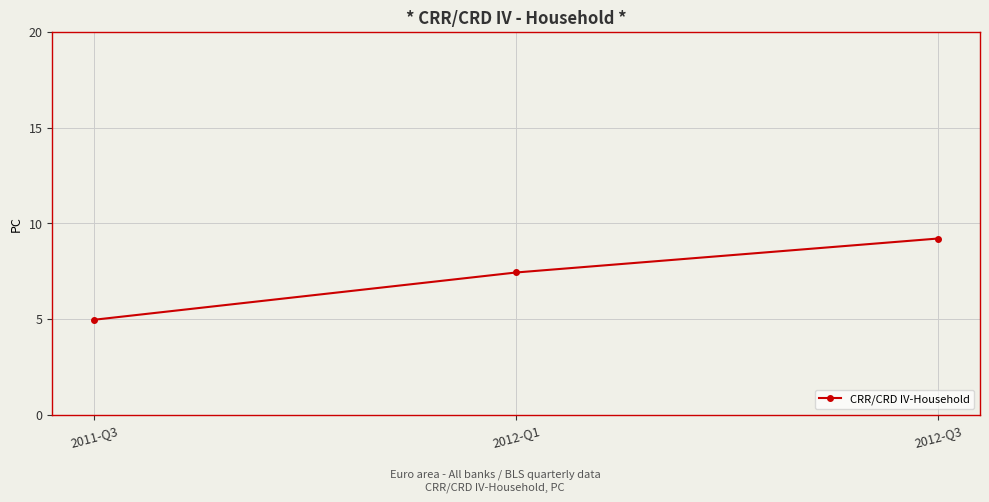

The chart shows a value of 12.5 at 2012-Q1. True or false?

False